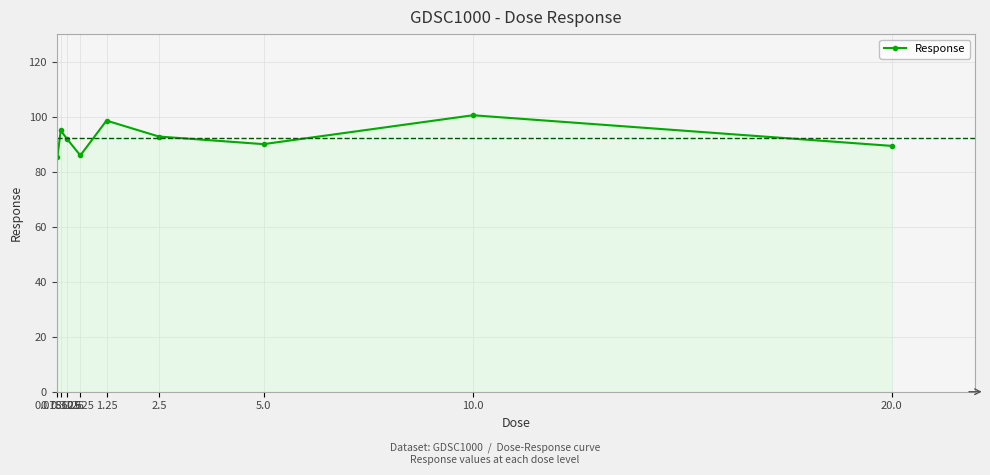

How many interior local valleys (lower than both neighbors) does the data have?

2